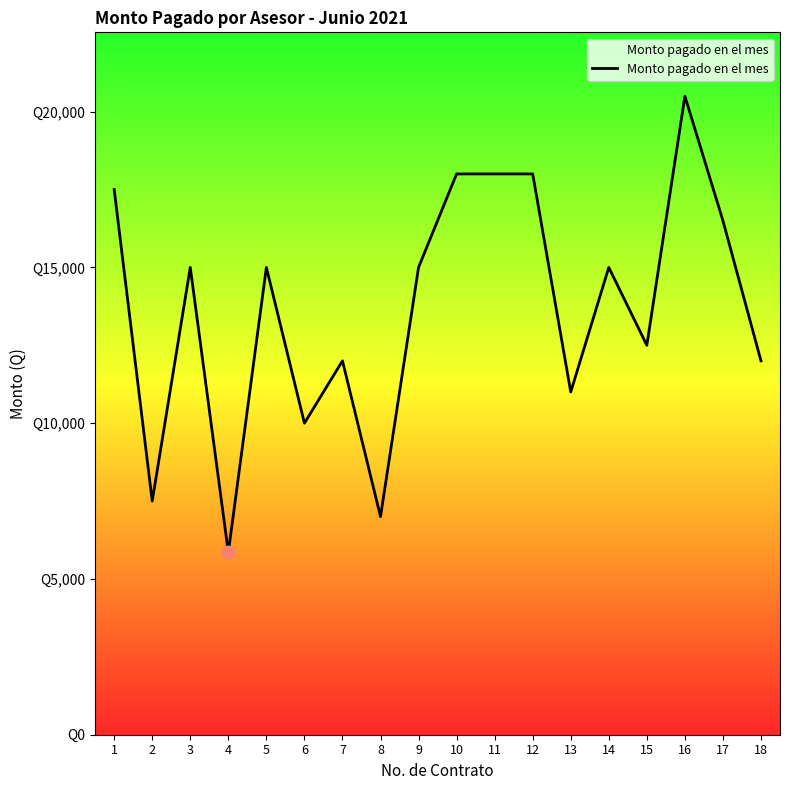

What is the change in value from 12 to 15?

-5500